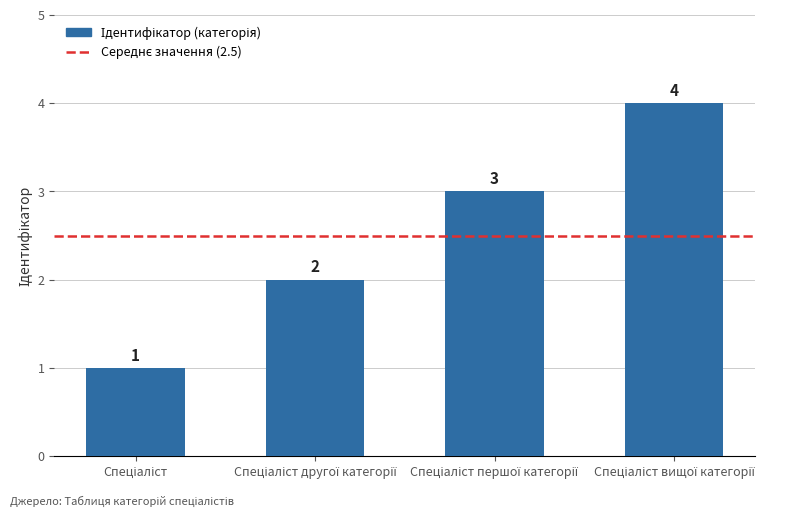

What is the value of the 4th bar from the left?

4